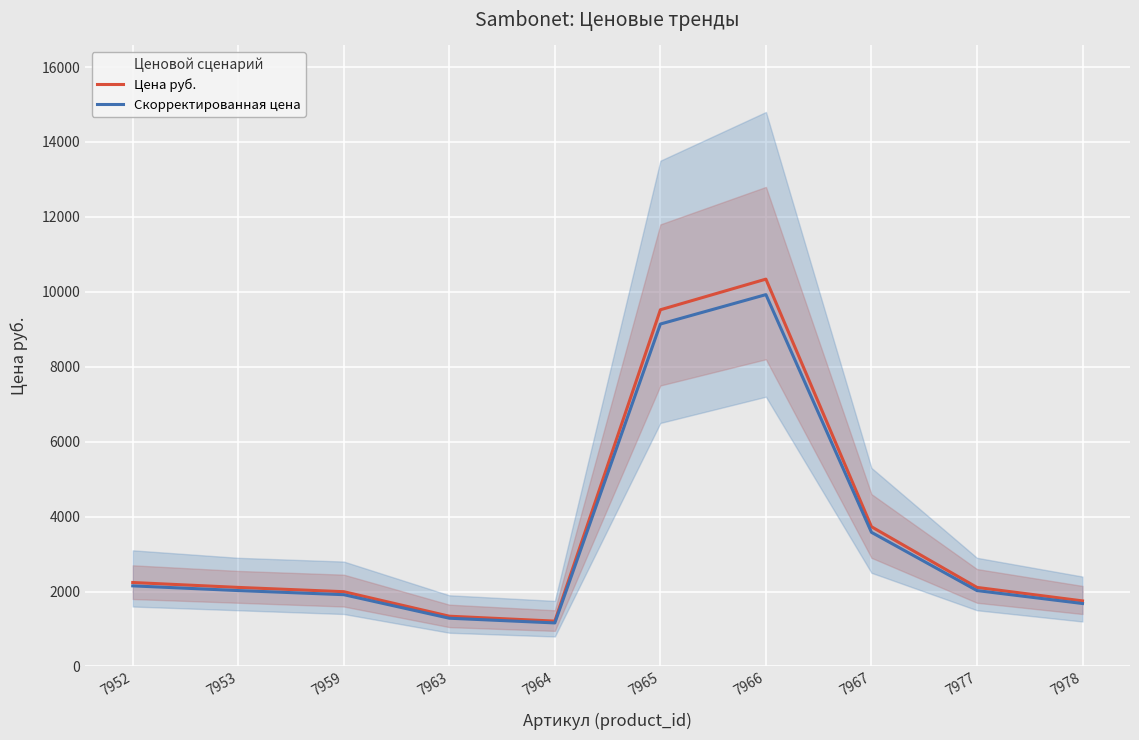

List the labels in order of Цена руб. value, largest first.

7966, 7965, 7967, 7952, 7953, 7977, 7959, 7978, 7963, 7964